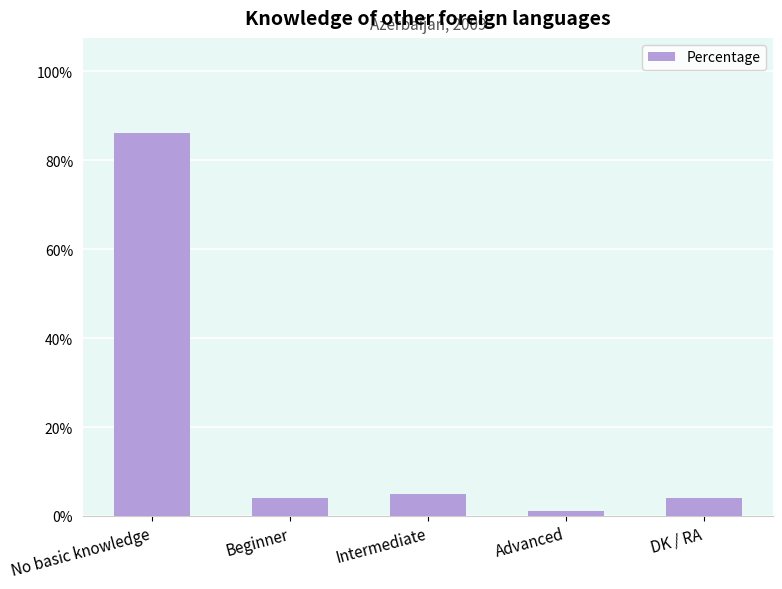

Which label corresponds to the largest value in the chart?

No basic knowledge